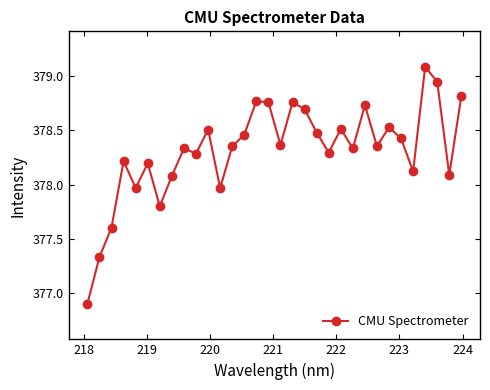

True or false: the data has more than 1 interior local peaks.

True